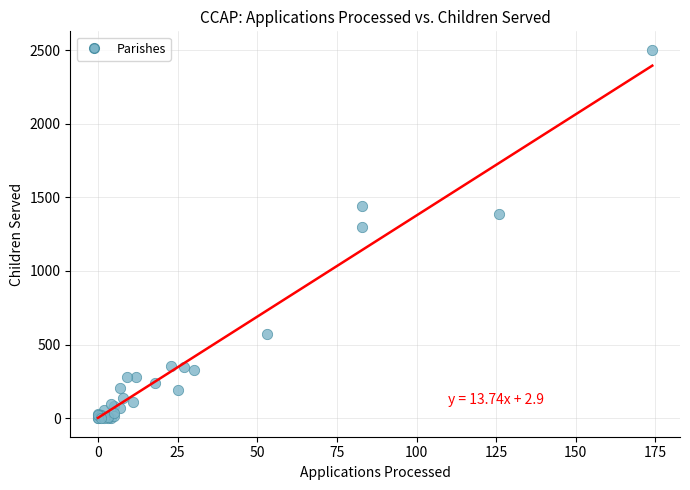

What Y value in the scatter plot is closest to 1251?

1300